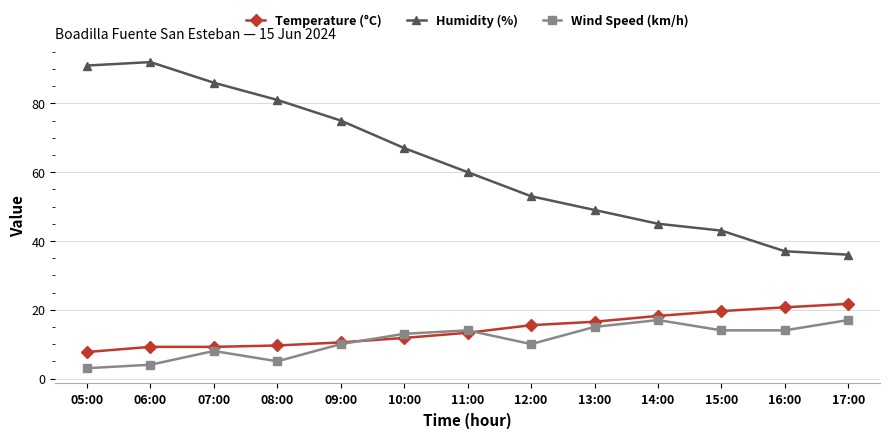

True or false: Wind Speed (km/h) and Humidity (%) cross at least once.

False